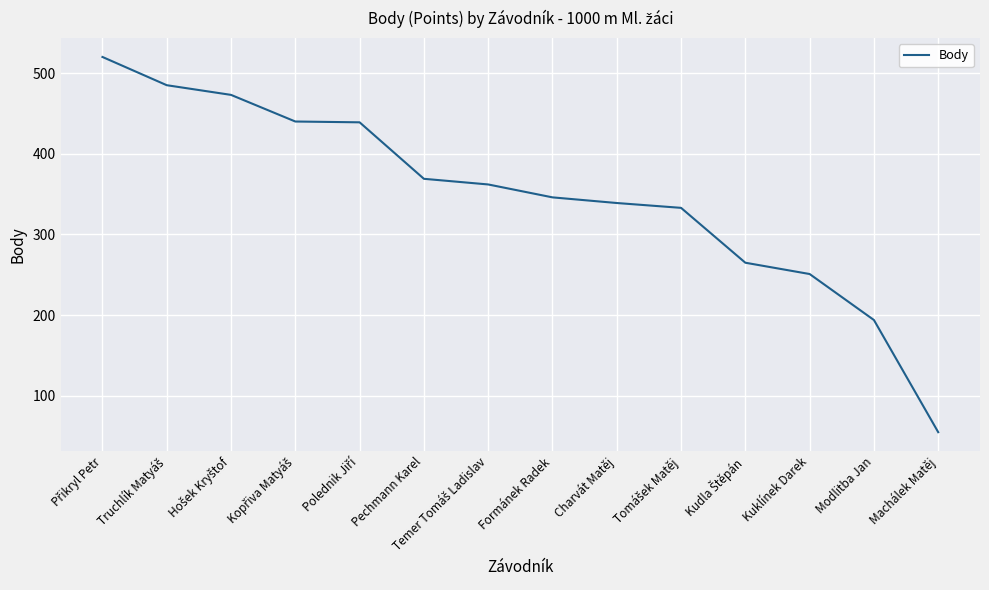

What is the average value?

348